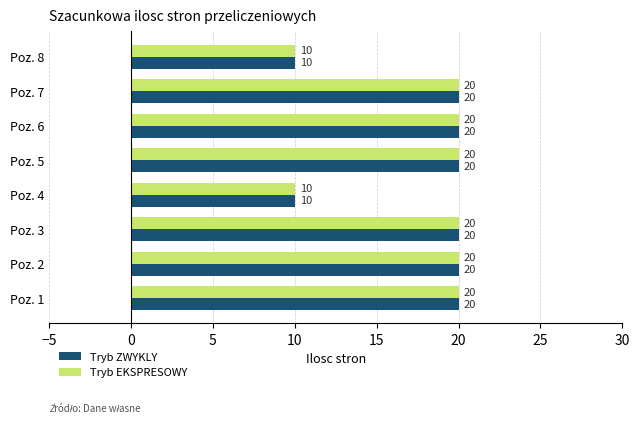

What is the approximate value of Tryb EKSPRESOWY at Poz. 3?

20